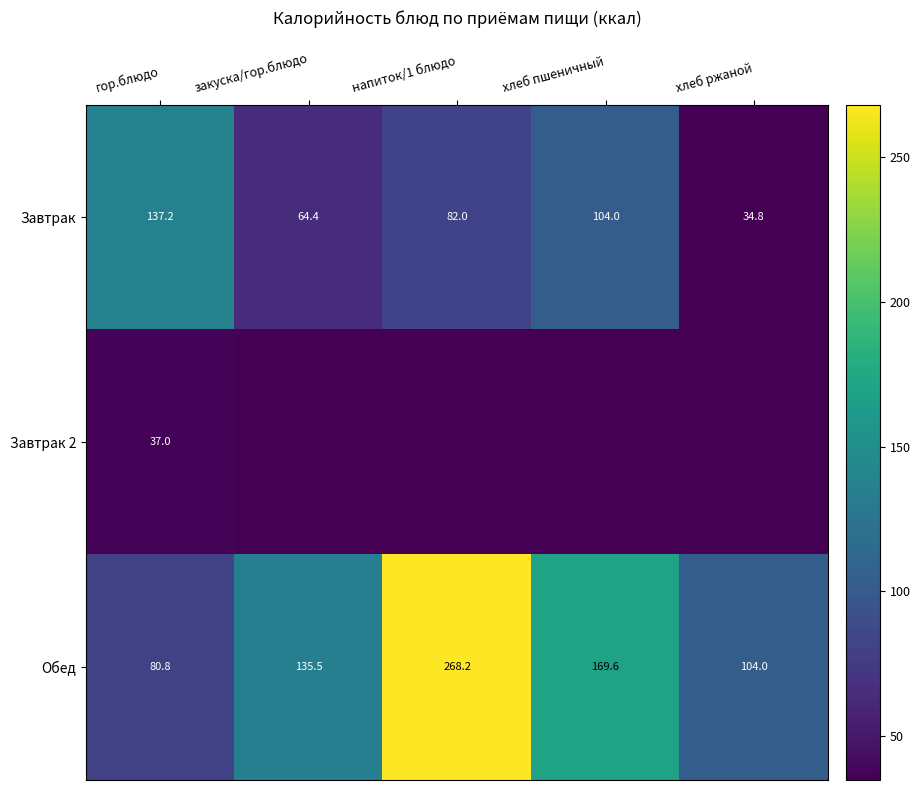

What value does the Обед series have at хлеб ржаной?

104.0